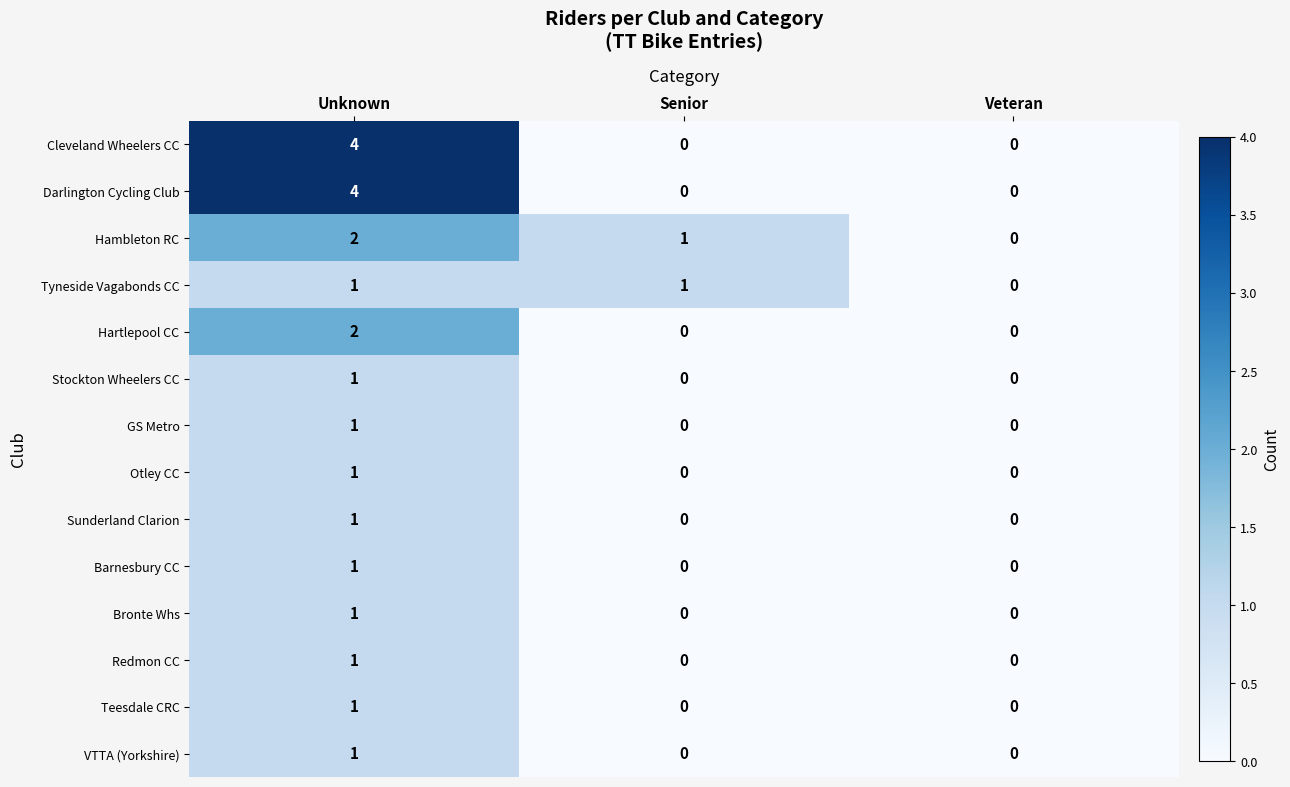

What is the greatest value displayed?

4